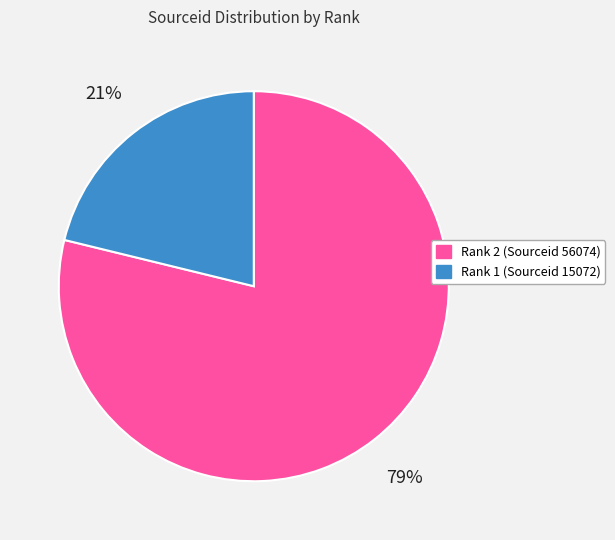

To the nearest percent, what portion does Rank 1 (Sourceid 15072) represent?

21%